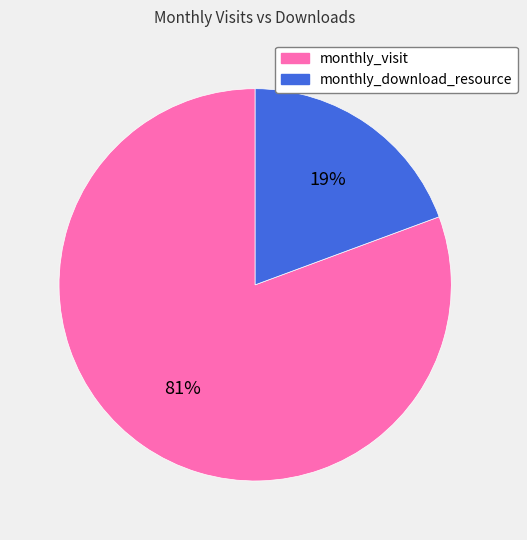

To the nearest percent, what is the average slice percentage?

50%